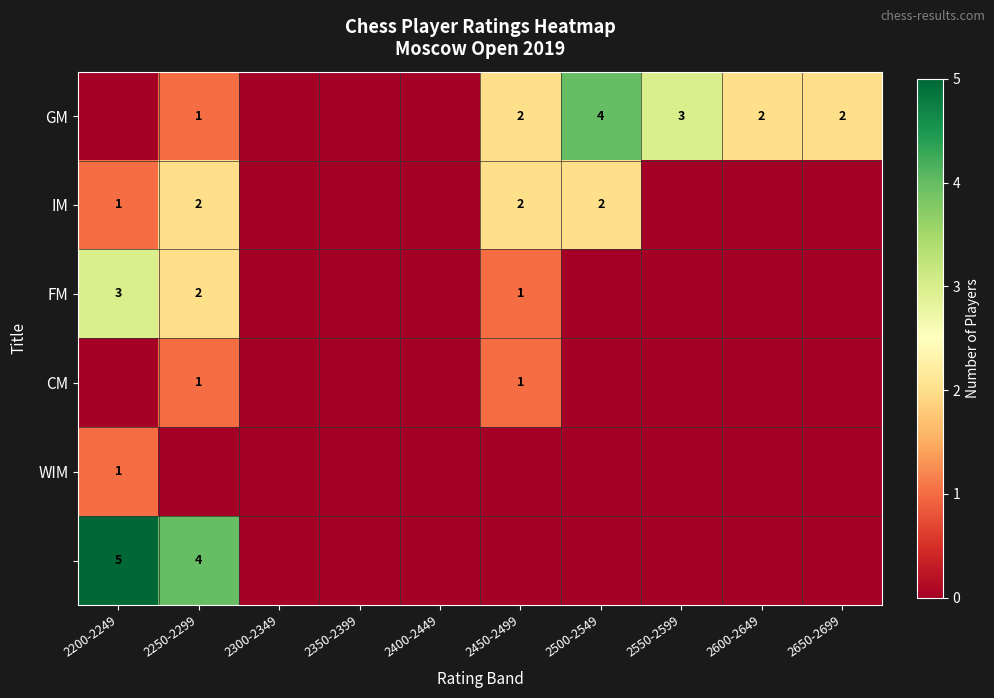

Which has a higher value, 2400-2449 or 2200-2249?

2400-2449